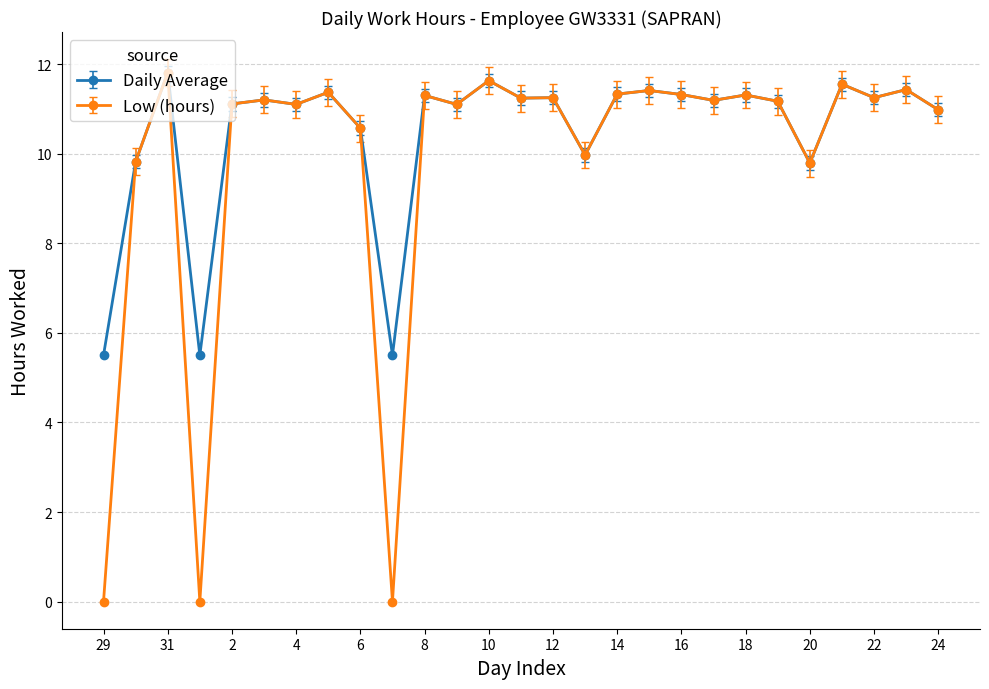

List the series in order of their overall mean, highest first.

Daily Average, Low (hours)